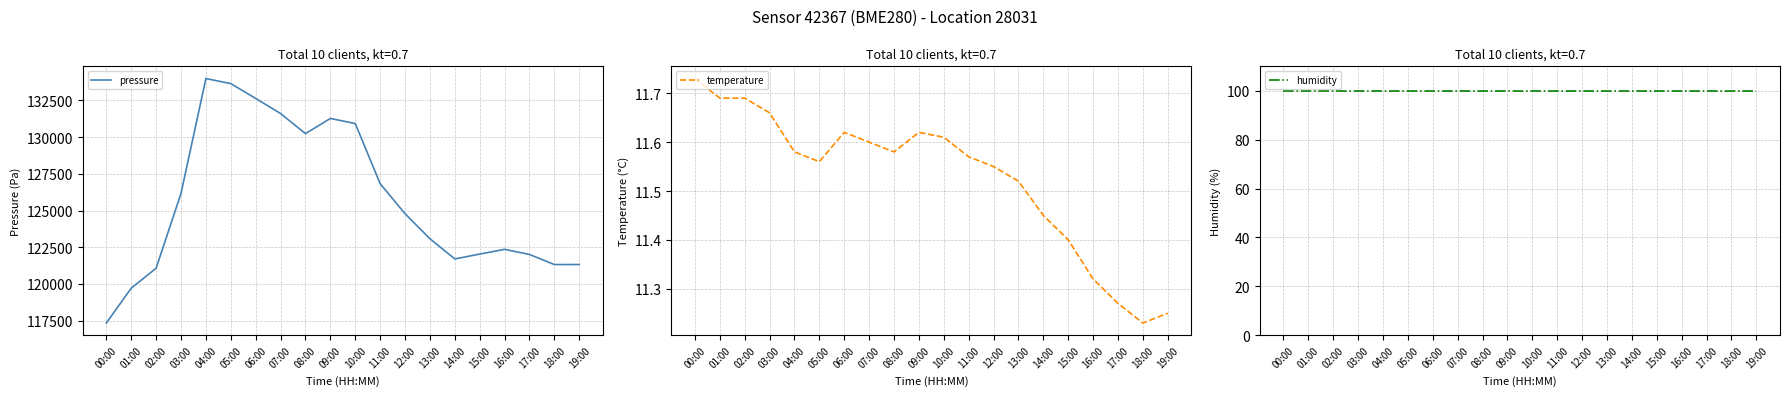

What is the label of the 19th point from the left?

18:00